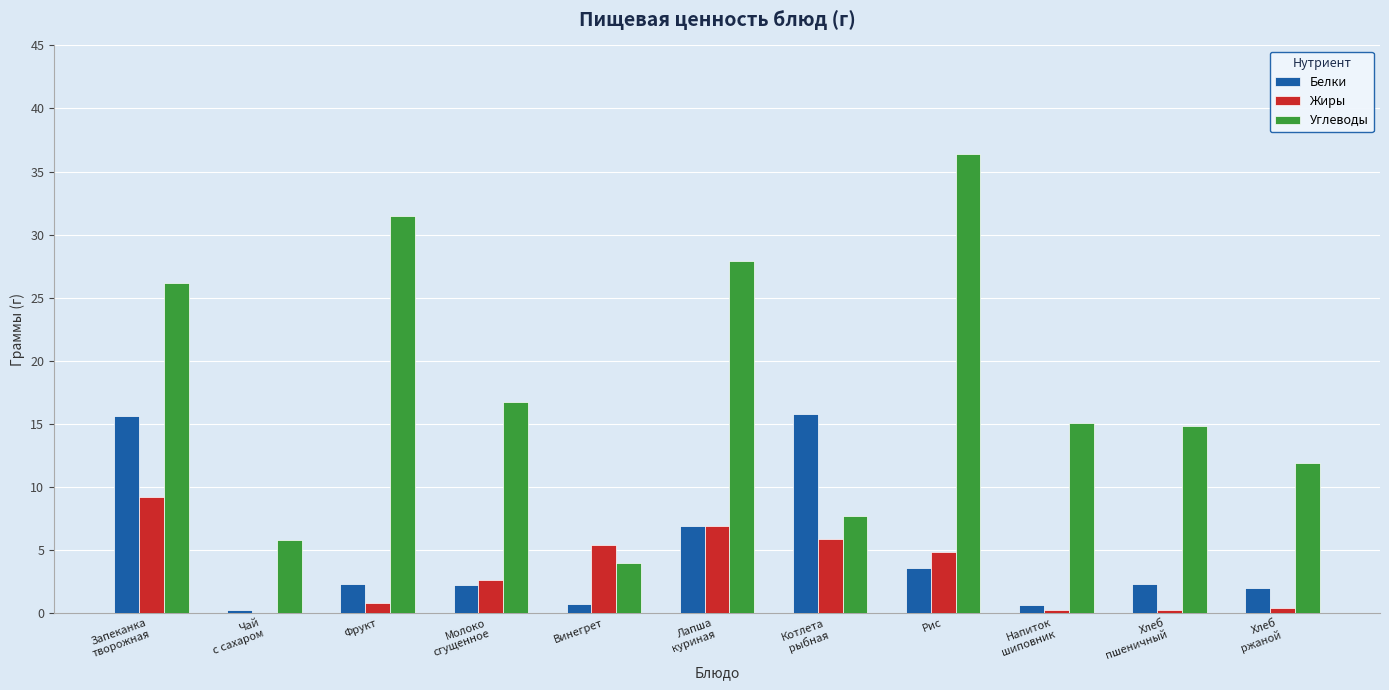

At which label does Углеводы first exceed 15?

Запеканка
творожная